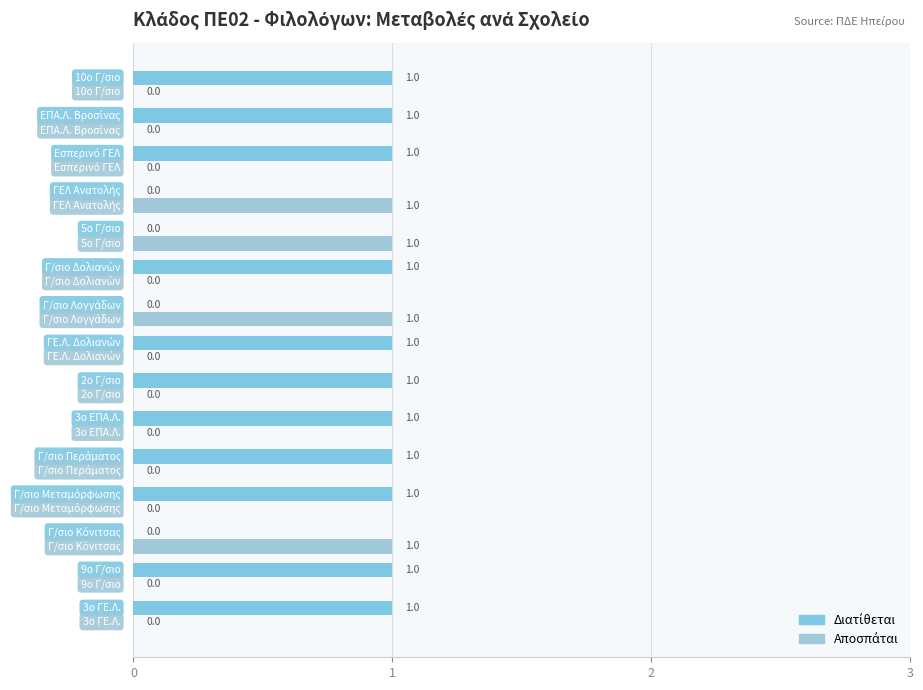

How many categories are shown in the chart?

15